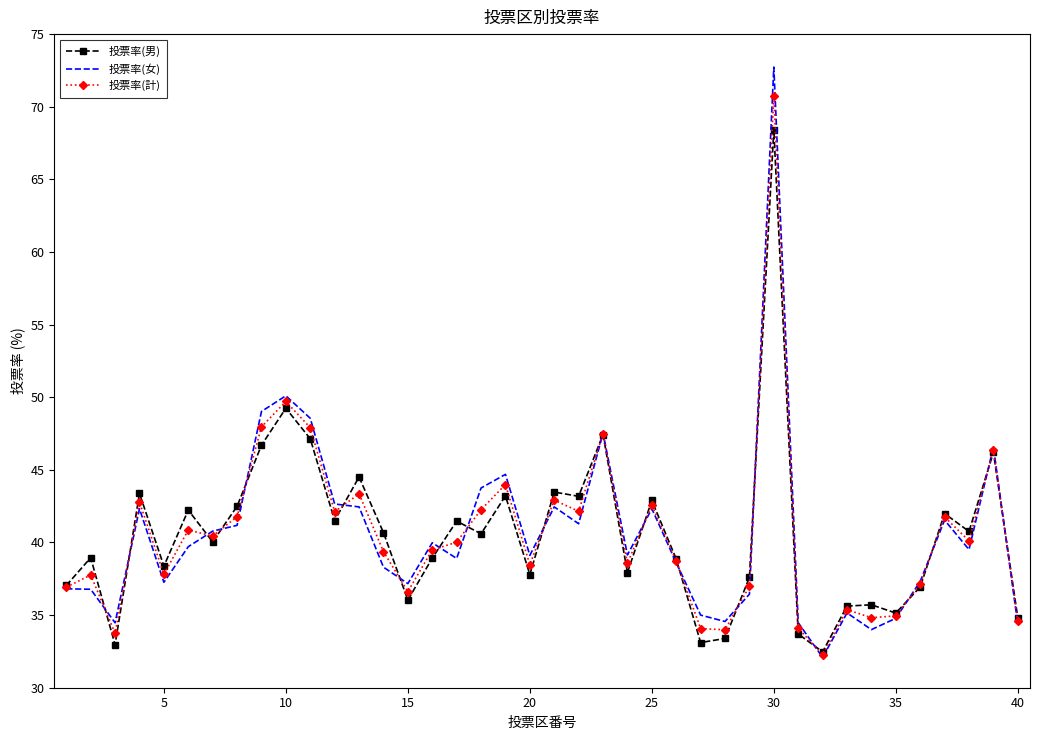

List the series in order of their peak value, highest first.

投票率(女), 投票率(計), 投票率(男)